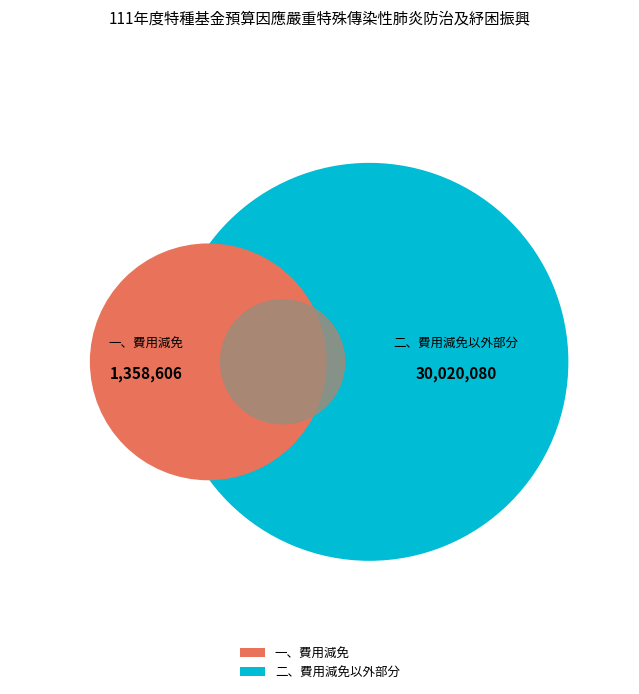

What percentage is the 一、費用減免 slice, to the nearest percent?

4%